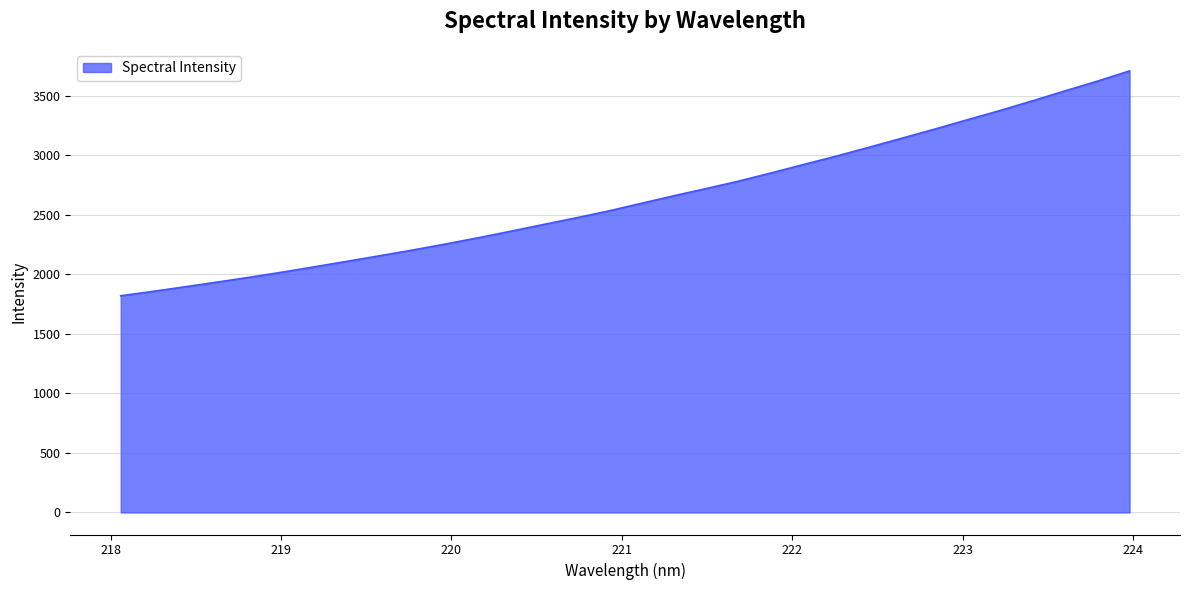

What is the greatest value displayed?

3709.4